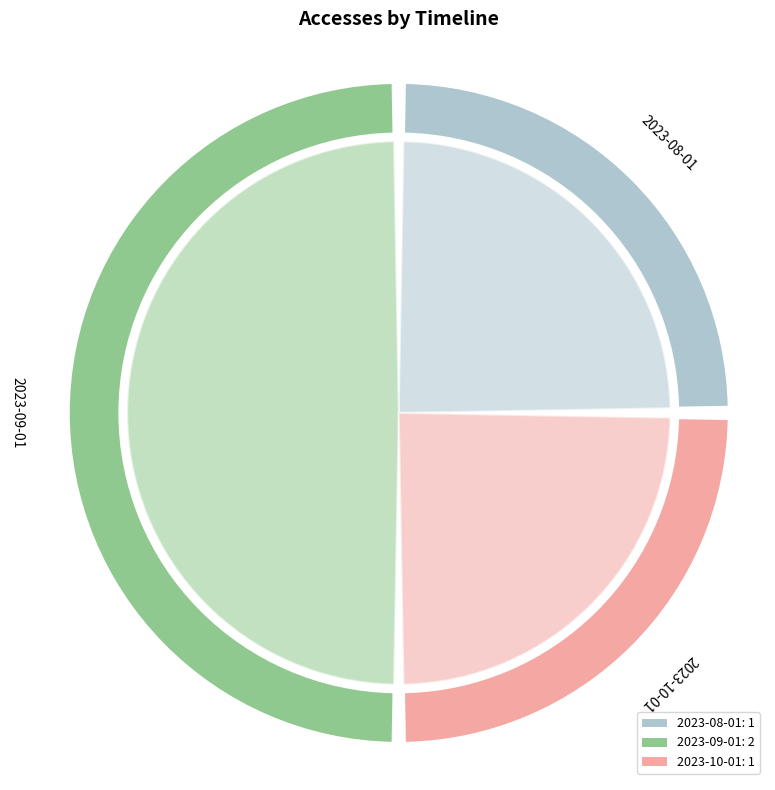

Combined, what portion of the pie is 2023-09-01 and 2023-10-01?

75.0%